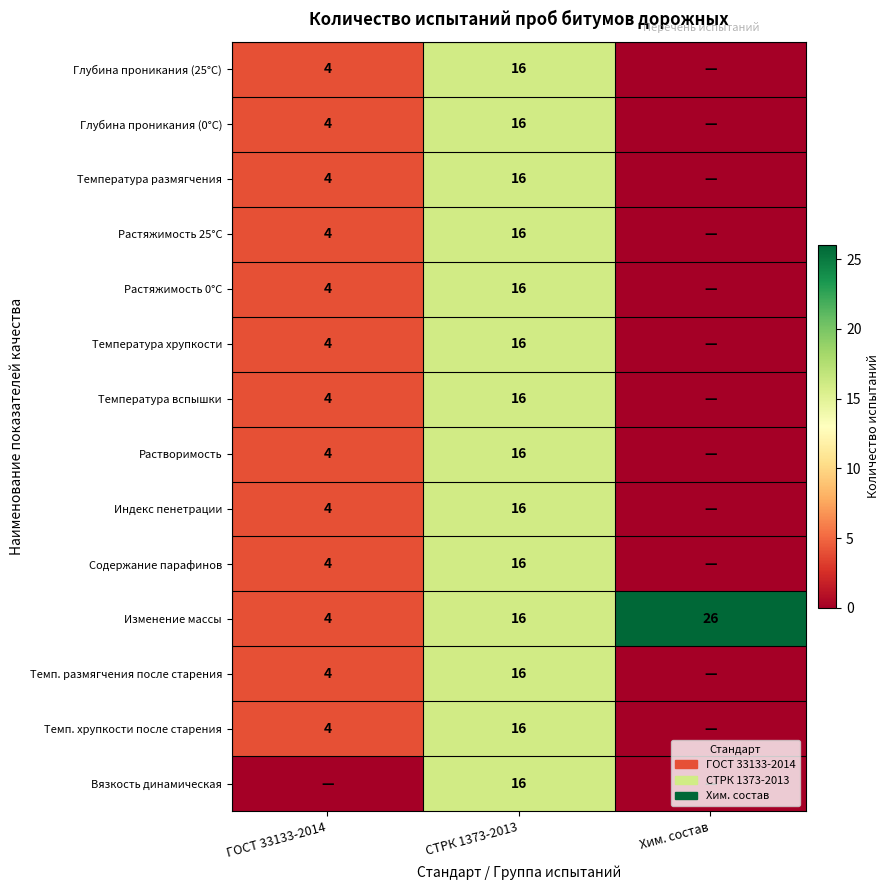

At which label does Изменение массы reach its peak?

Хим. состав